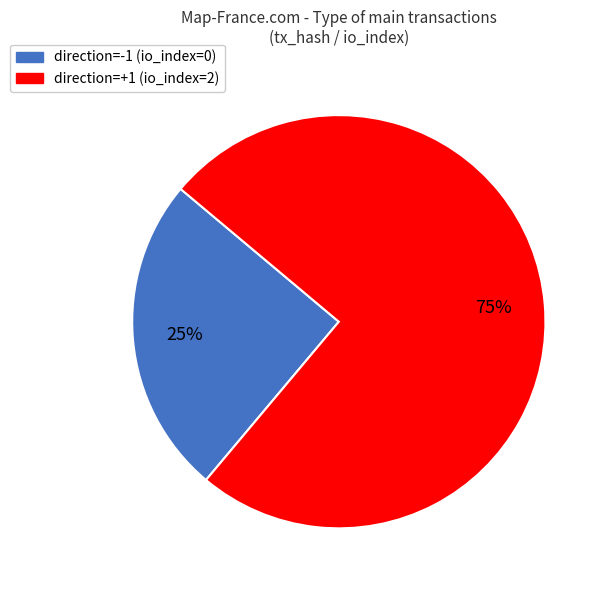

To the nearest percent, what is the average slice percentage?

50%